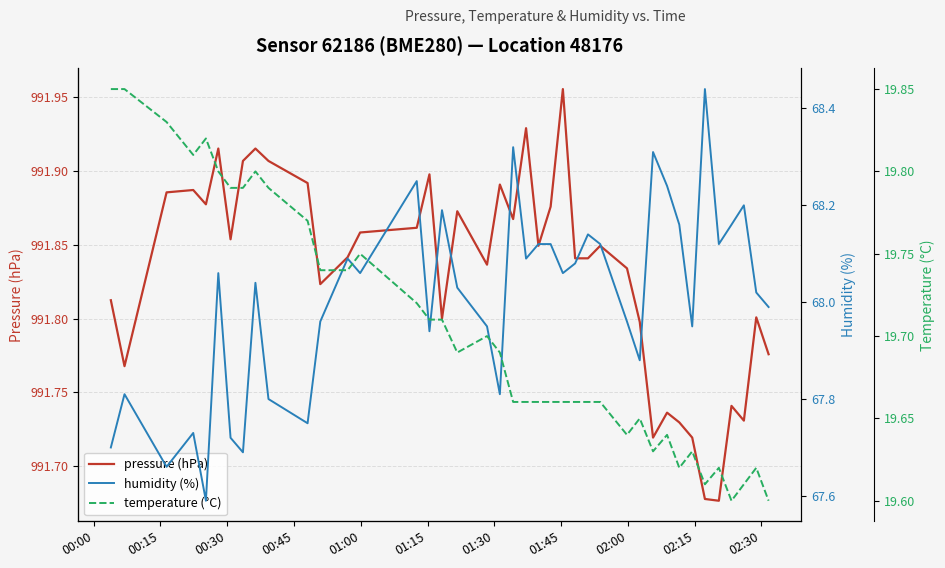

True or false: pressure (hPa) has more than 0 points higher than both neighbors.

True